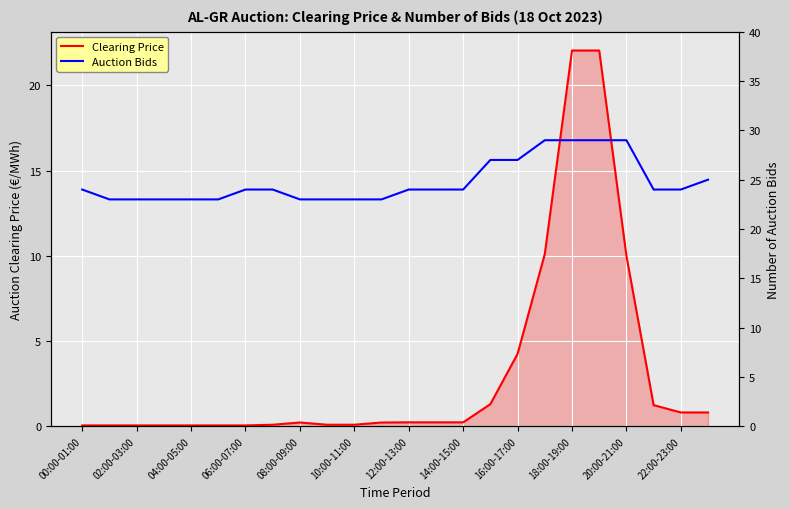

What value does the Clearing Price series have at 14:00-15:00?

0.2